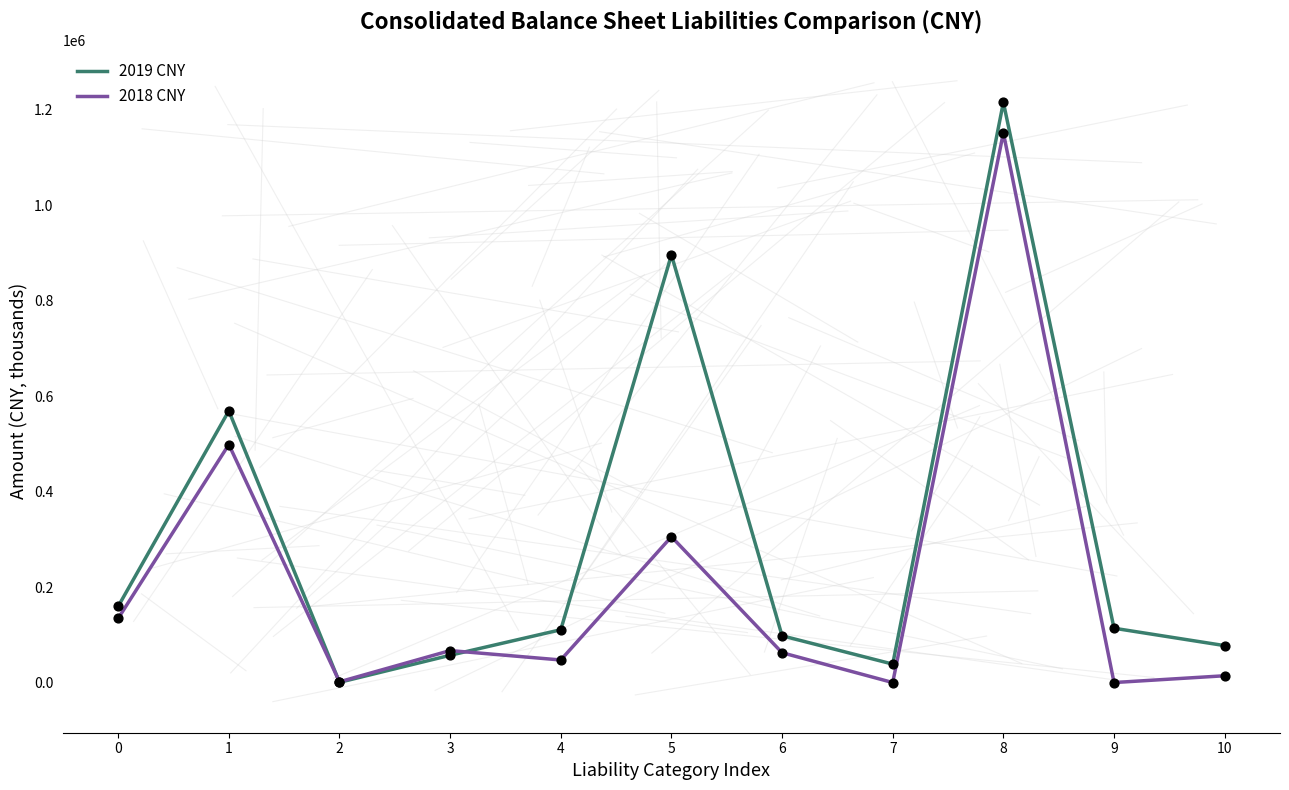

At how many categories does at least one series exceed 143349?

4